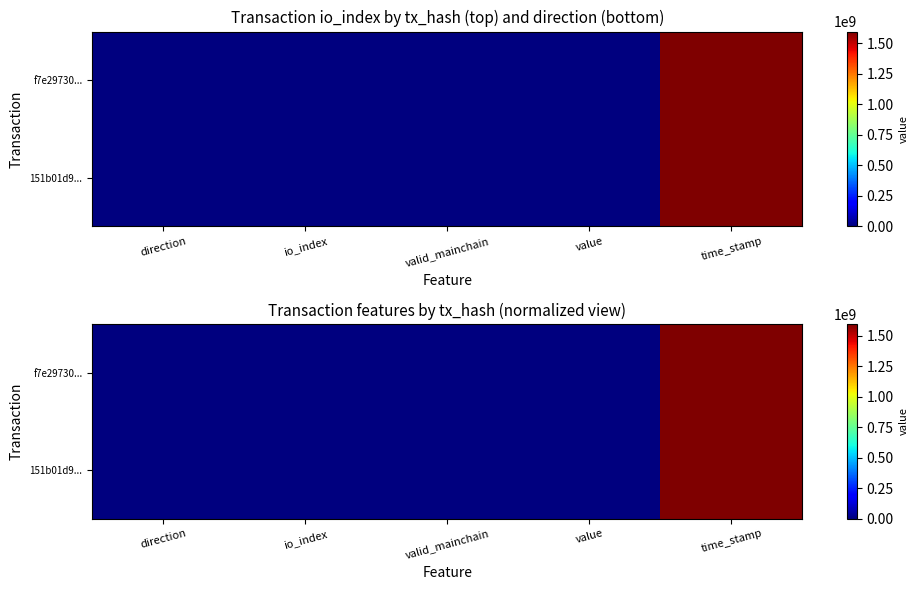

Which category has the lowest value in the 151b01d9... series?

direction